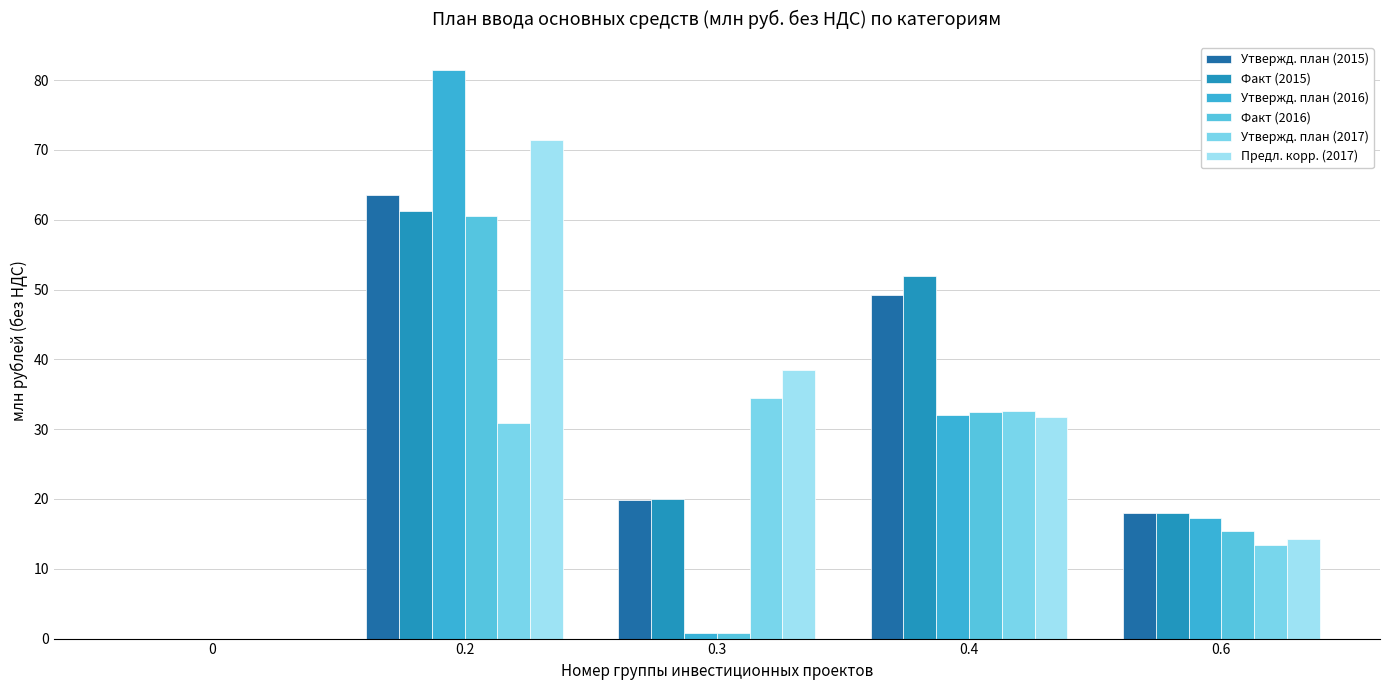

Between 0.2 and 0.6, which series saw the biggest shift?

Утвержд. план (2016)